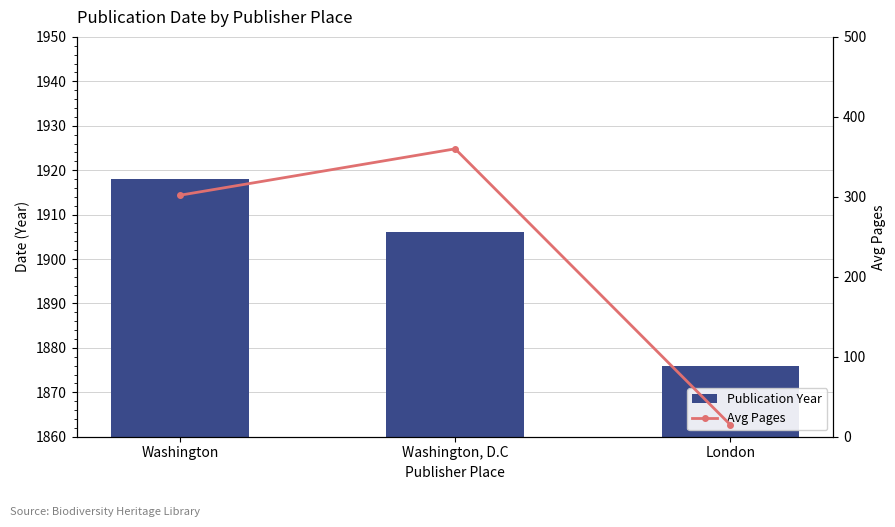

Rank the series at Washington, D.C from highest to lowest value.

Publication Year, Avg Pages